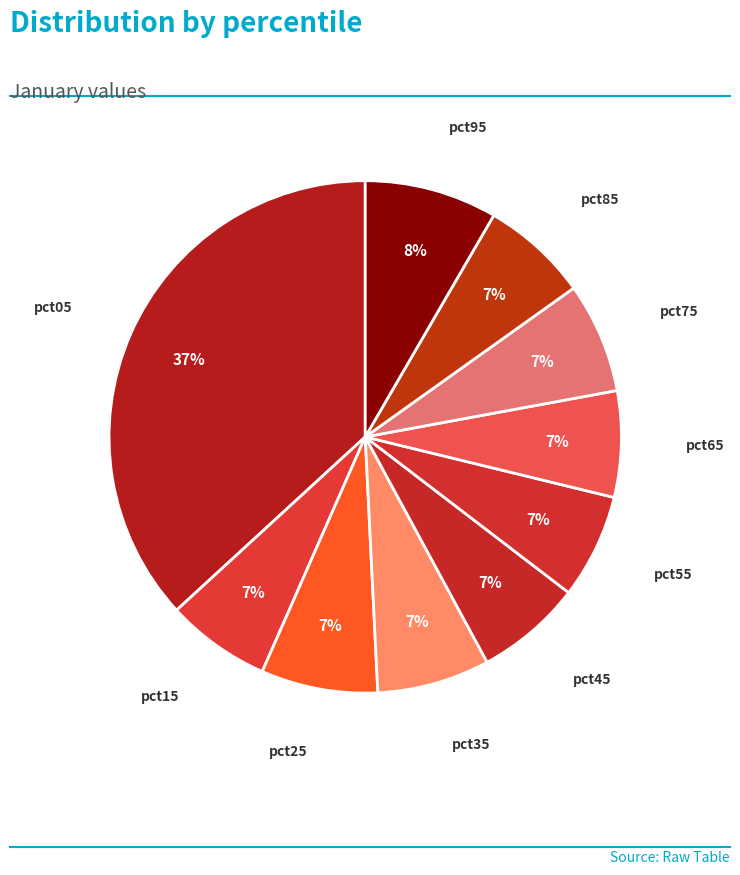

To the nearest percent, what percentage of the pie is pct45?

7%